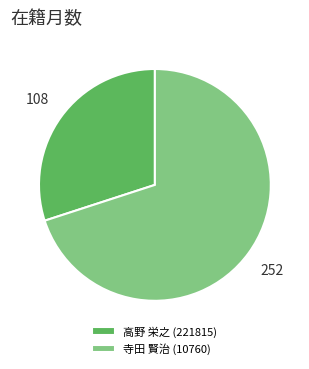

Which slice is the largest?

寺田 賢治 (10760)